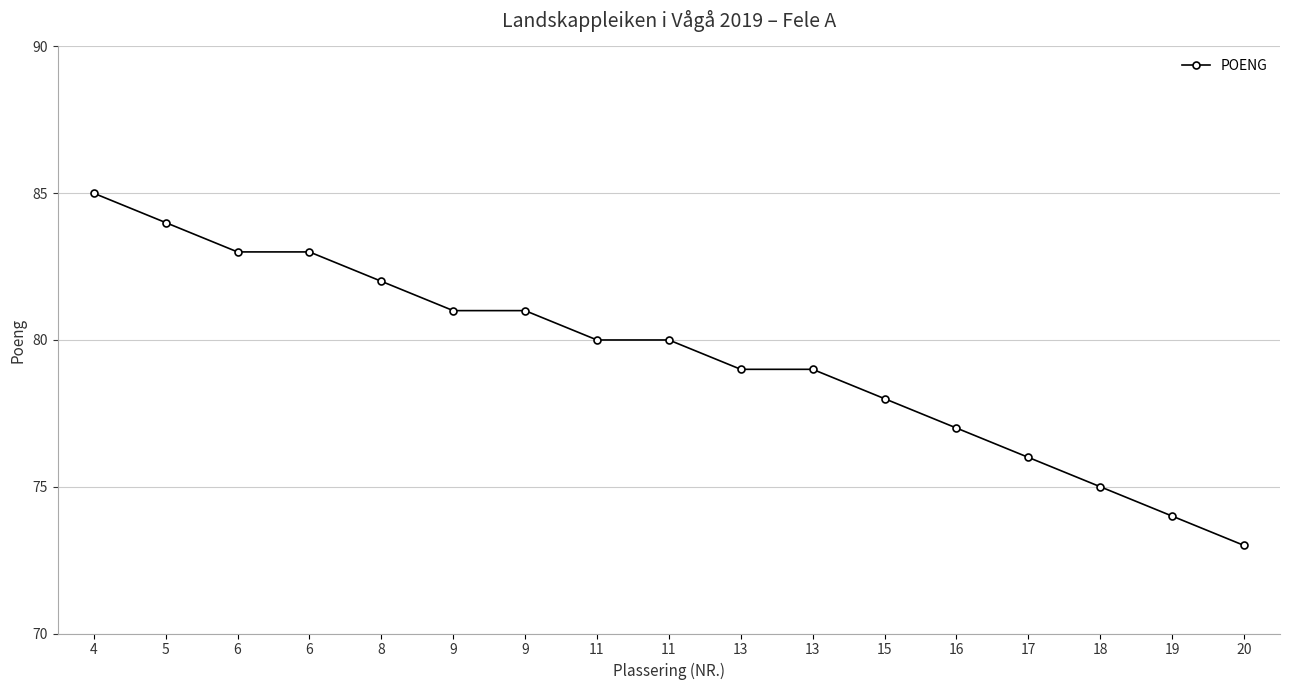

What is the difference between the second highest and second lowest values?

10